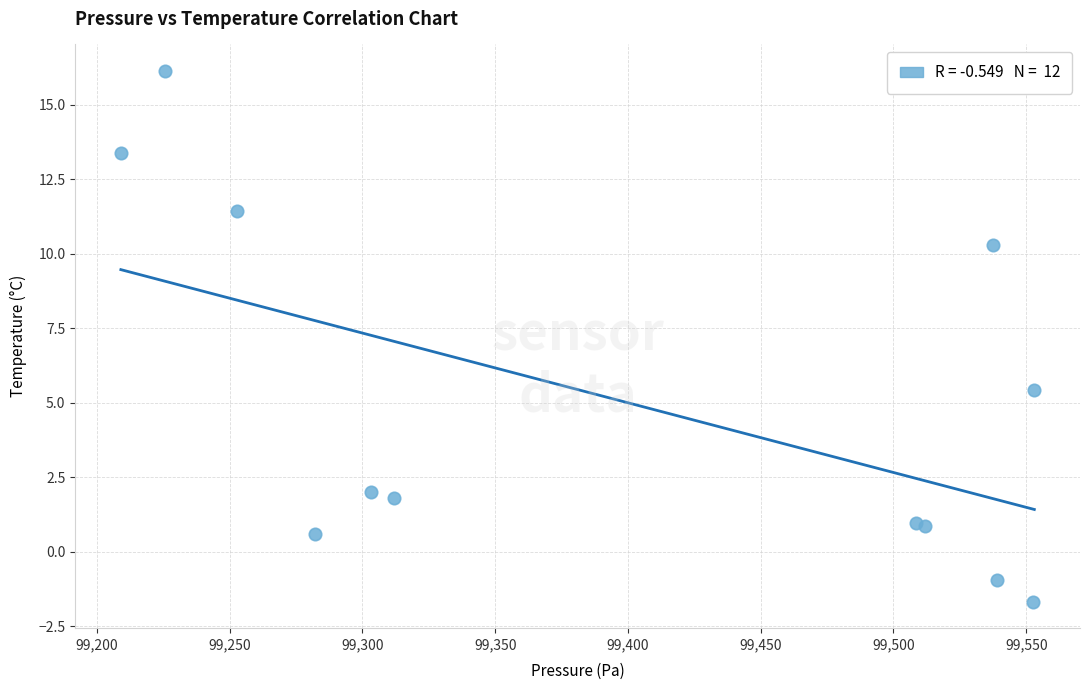

What Y value in the scatter plot is closest to 7?

5.4